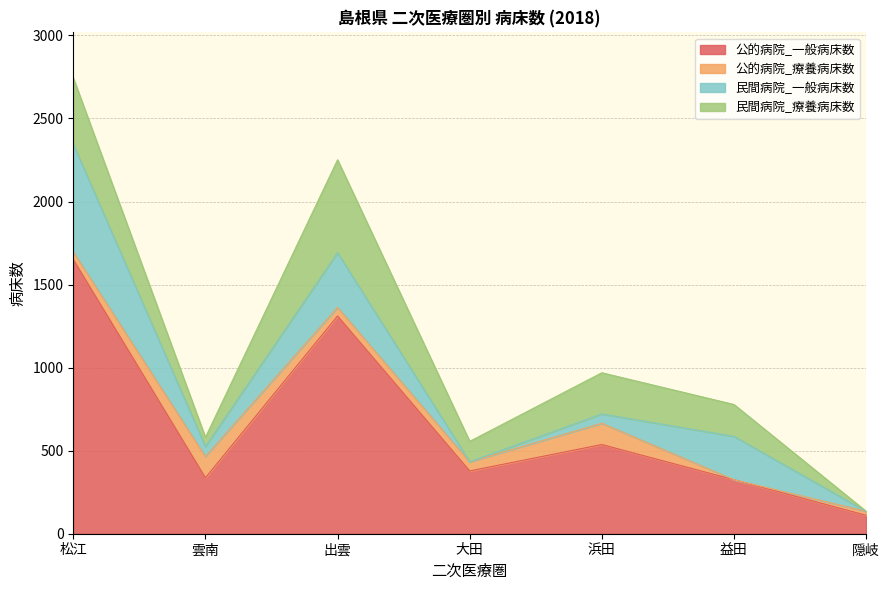

At which label does 民間病院_療養病床数 first exceed 192?

松江